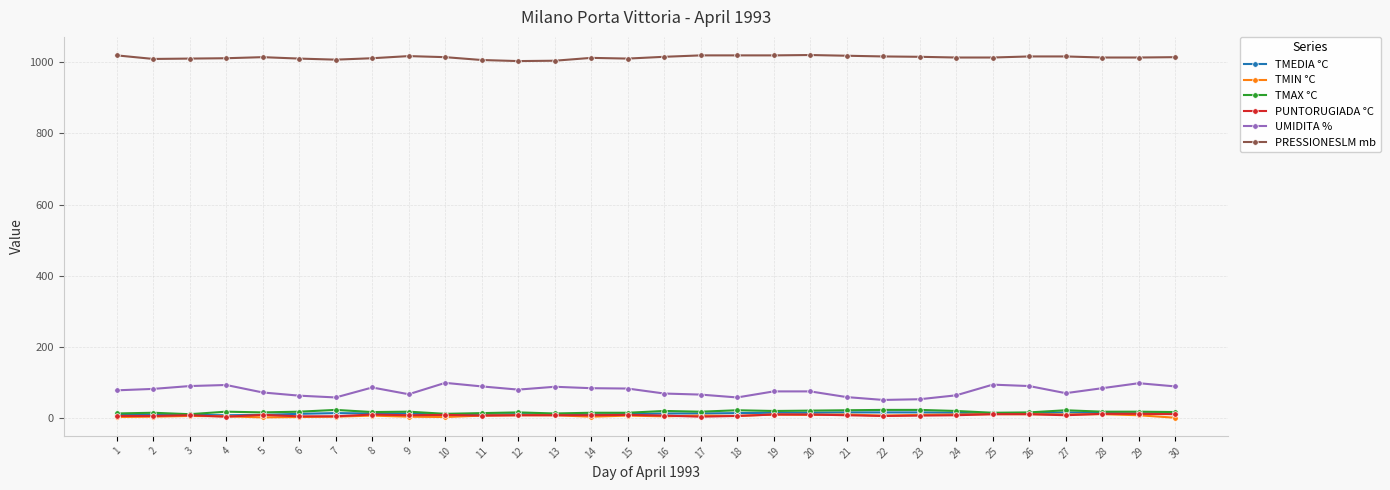

True or false: PUNTORUGIADA °C has more than 1 points higher than both neighbors.

True